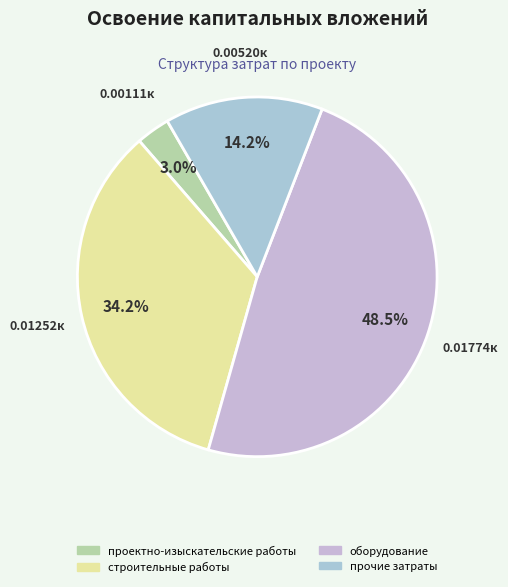

True or false: проектно-изыскательские работы accounts for 3% of the total.

True